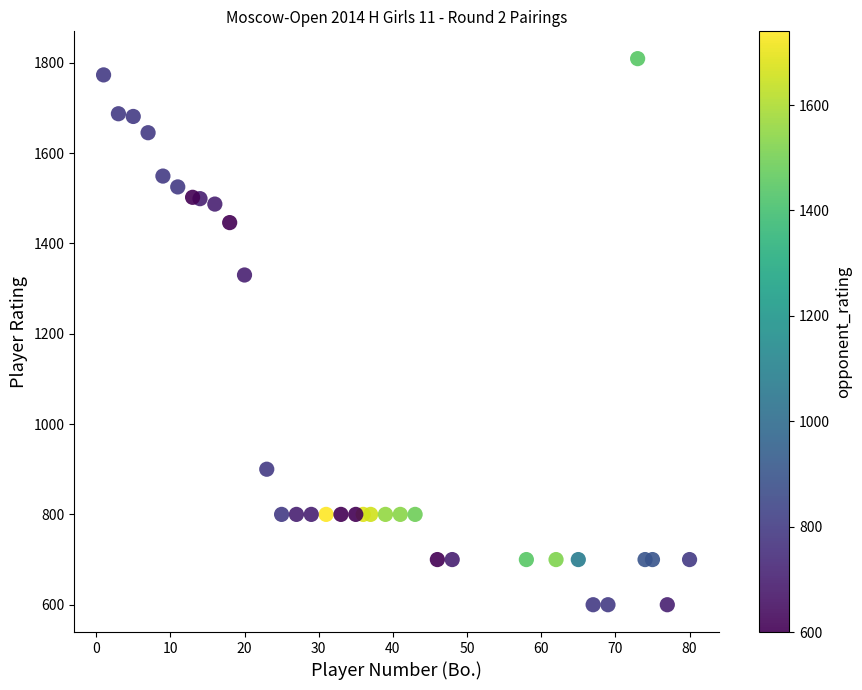

What is the range of Y values (max minus min)?

1209